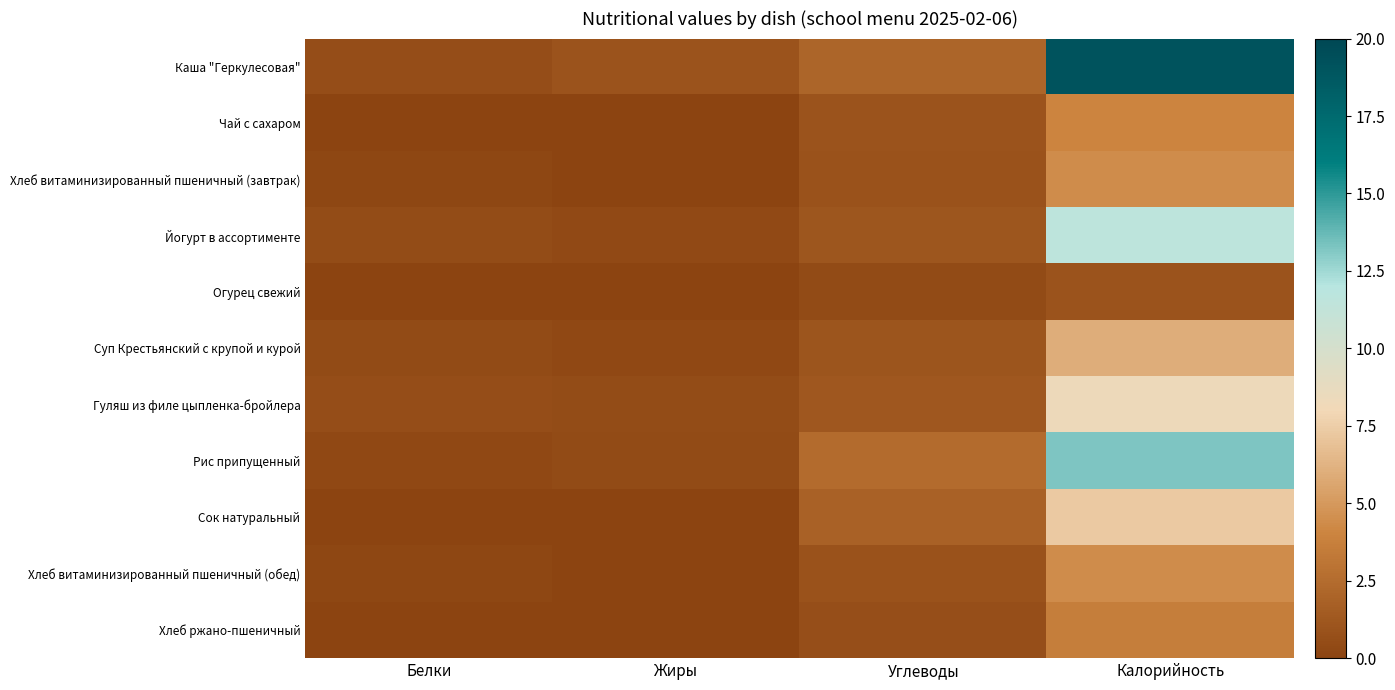

Which series has the largest range (max minus min)?

Каша "Геркулесовая"